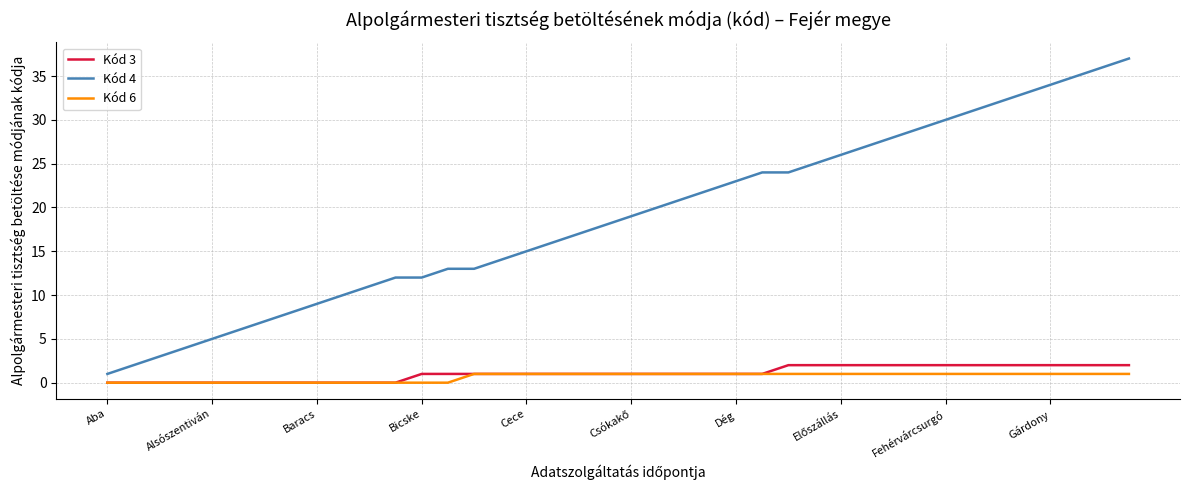

True or false: Kód 4 and Kód 3 cross at least once.

False